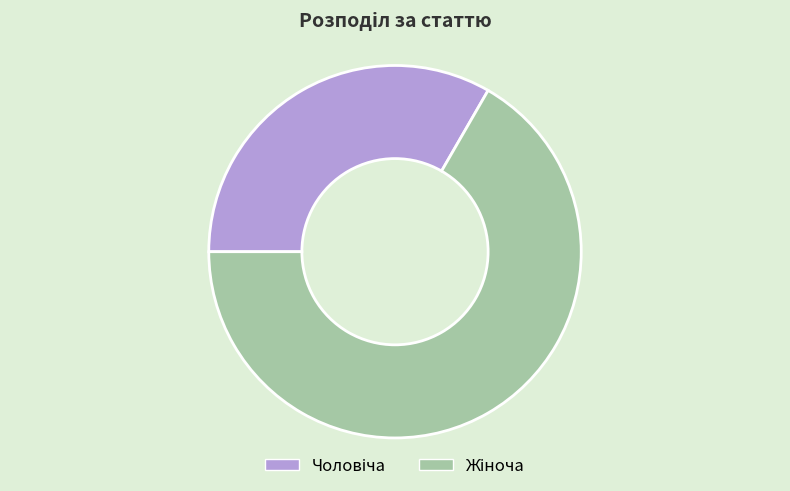

Is there any slice that represents more than half of the pie?

Yes